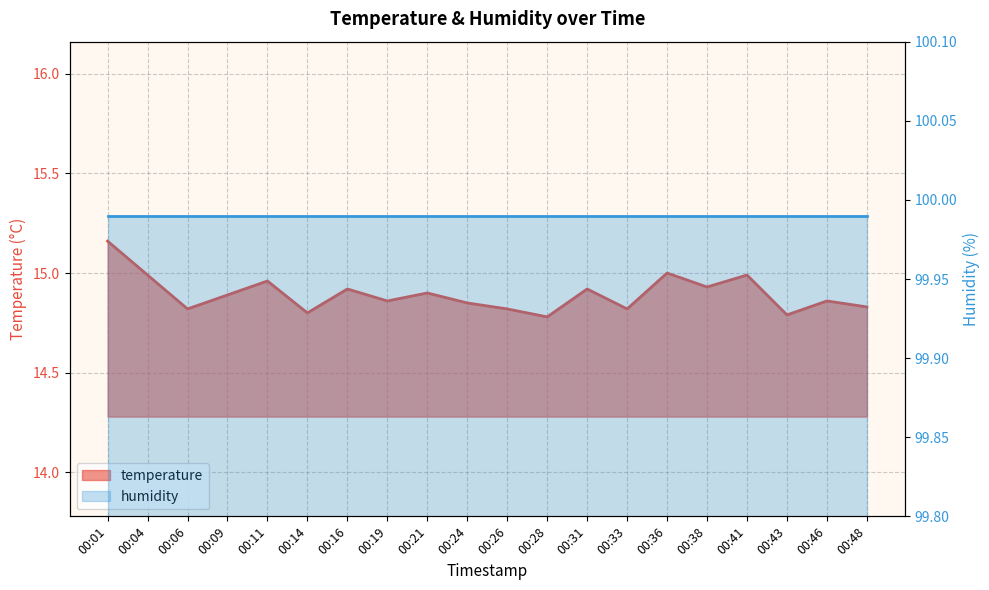

Which has a higher value, 00:16 or 00:41?

00:41